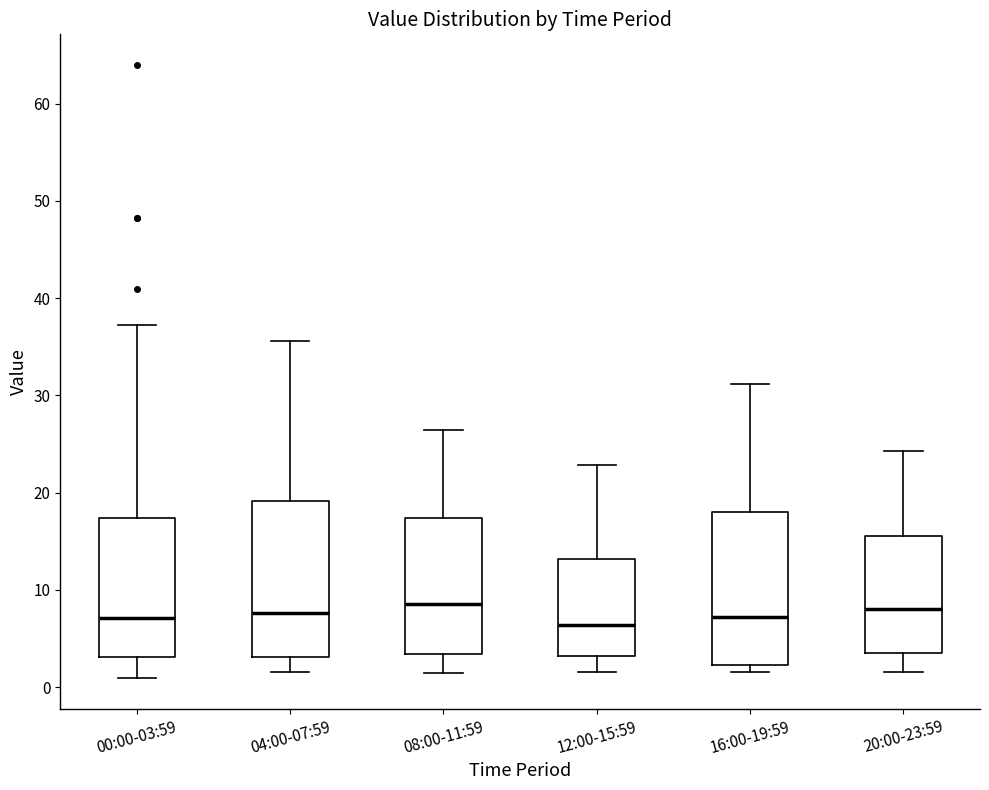

Reading left to right, read every box against the y-axis: the position of its median line, the range the box covers, and the ends of its whiskers. The values are not printed on the chart, so give them approximately, as read against the axis.

00:00-03:59: median 7, box 3 to 17, whiskers 1 to 37
04:00-07:59: median 8, box 3 to 19, whiskers 2 to 36
08:00-11:59: median 9, box 3 to 17, whiskers 2 to 26
12:00-15:59: median 6, box 3 to 13, whiskers 2 to 23
16:00-19:59: median 7, box 2 to 18, whiskers 2 (just below the box's lower edge) to 31
20:00-23:59: median 8, box 3 to 16, whiskers 2 to 24